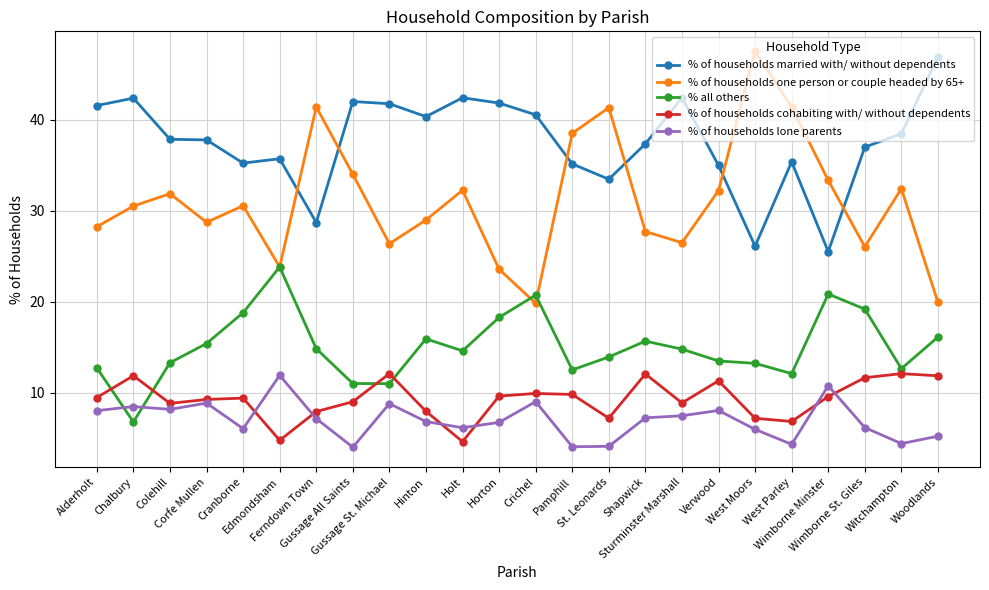

What is the lowest value of the % of households lone parents series?

4.0